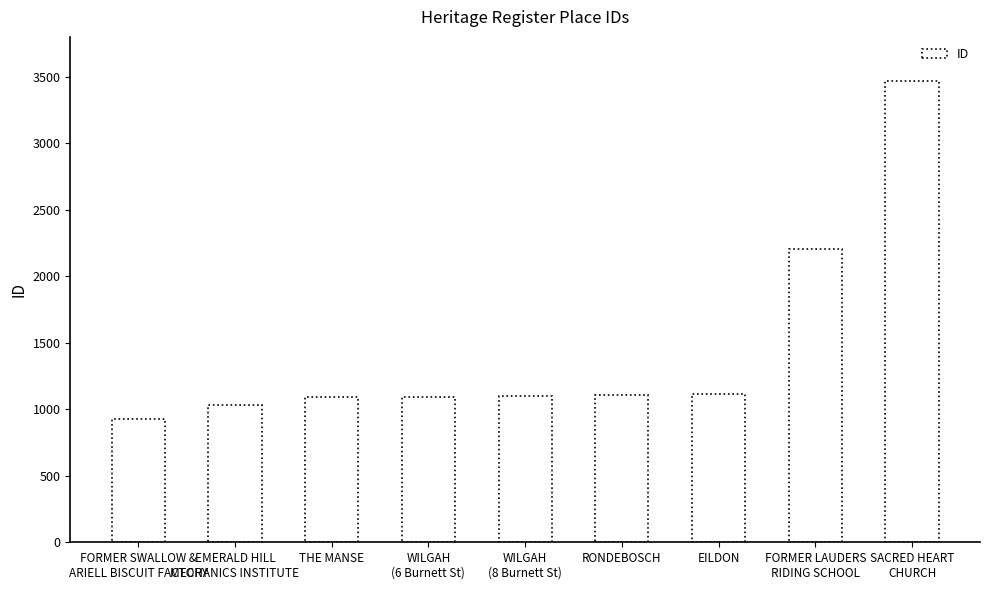

At which category does the chart reach its peak across all series?

SACRED HEART
CHURCH